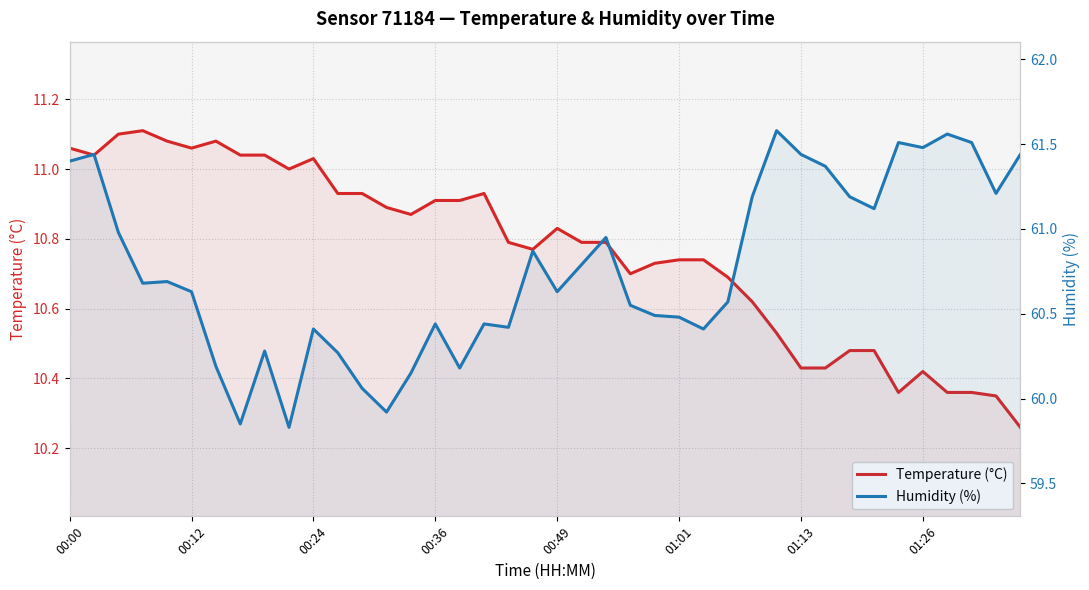

How many values in the Humidity (%) series are below 60?

3